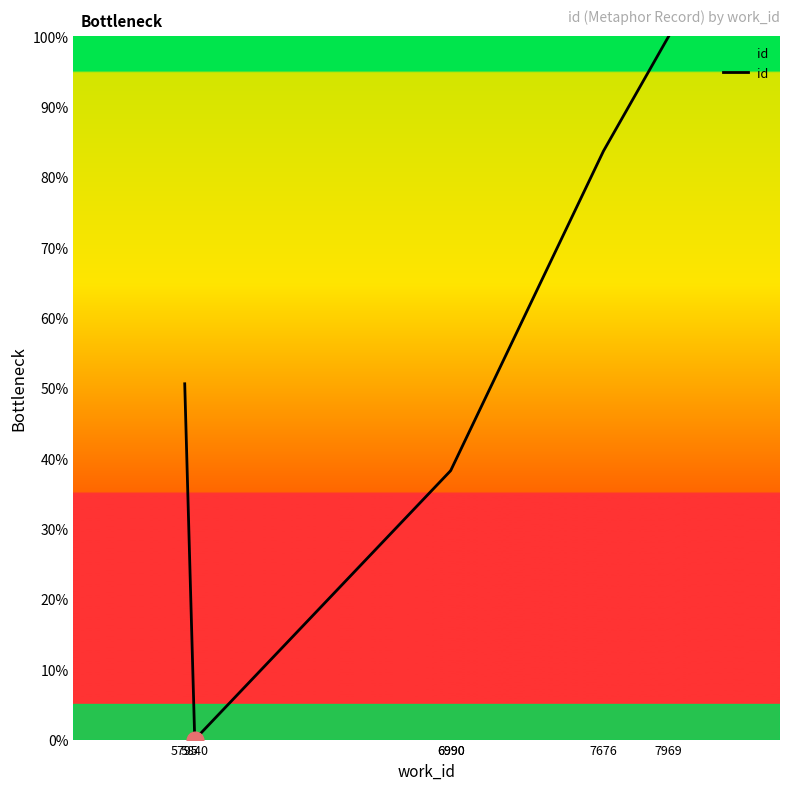

What is the maximum value shown in the chart?

100.0